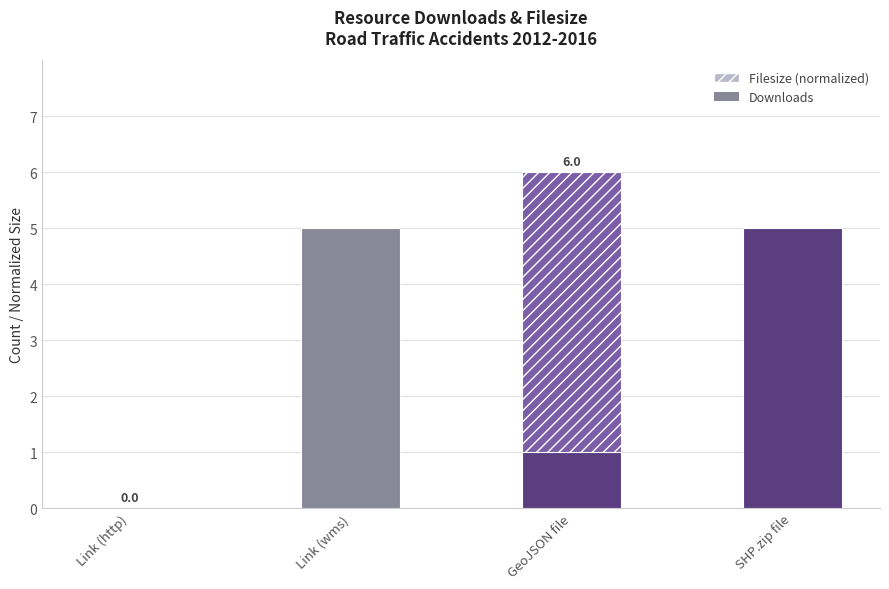

Between Link (http) and GeoJSON file, which series saw the biggest shift?

Filesize (normalized)